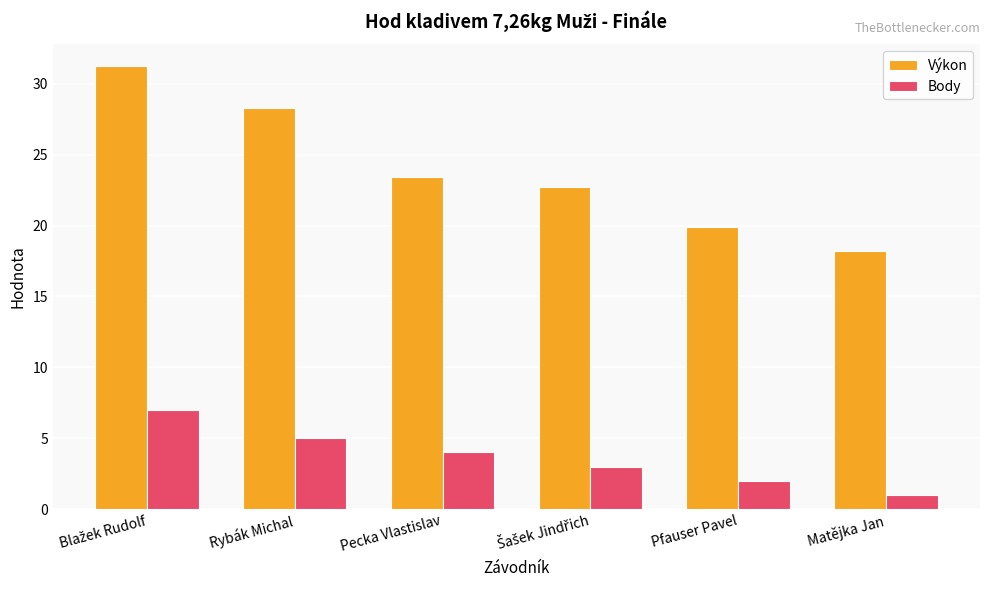

The value of Výkon at Pfauser Pavel is 31.8. True or false?

False